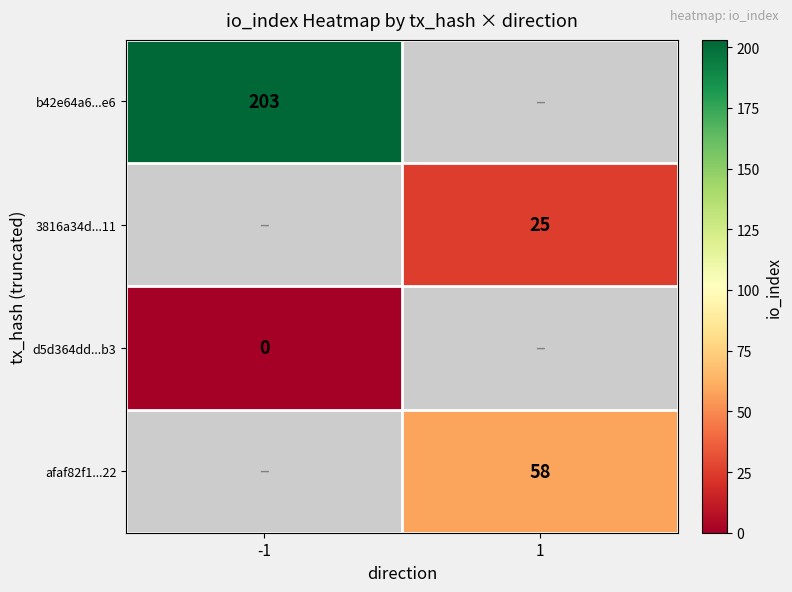

Is the value of 3816a34d...11 at 1 greater than the value of b42e64a6...e6 at -1?

No